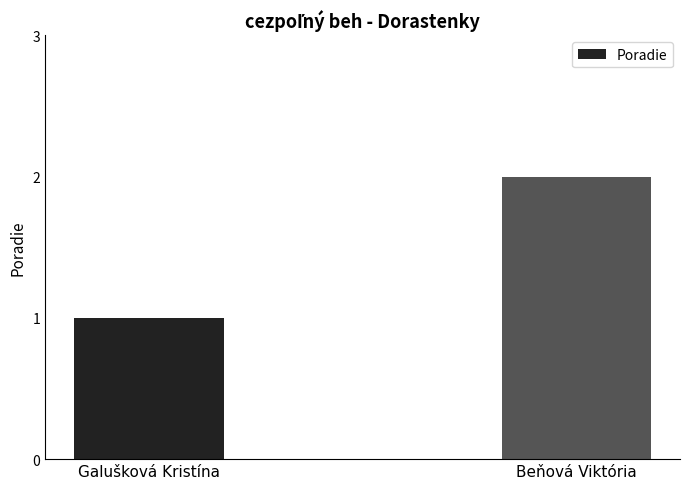

List the labels in order of value, largest first.

Beňová Viktória, Galušková Kristína